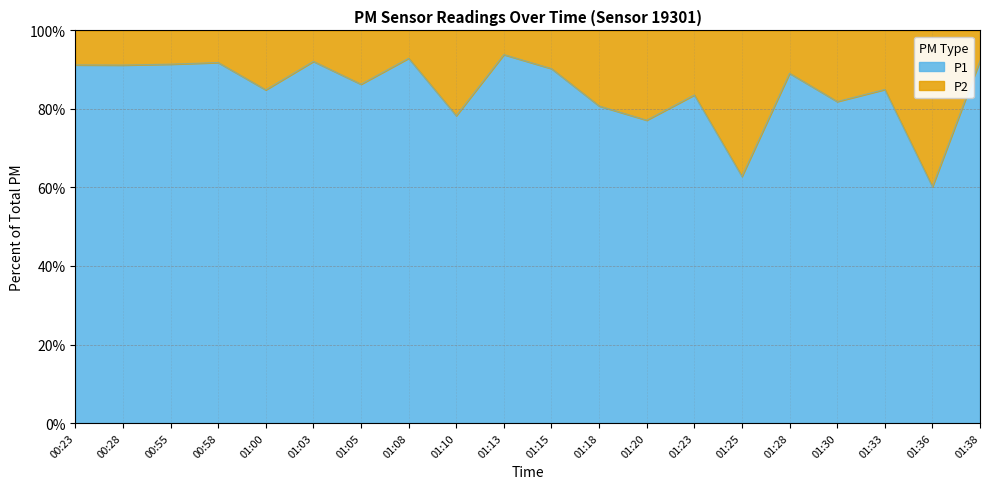

True or false: P2 and P1 intersect in this chart.

False